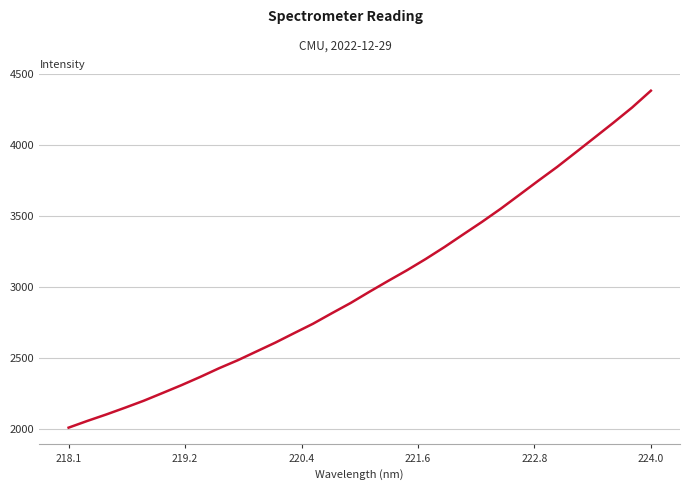

What is the maximum value shown in the chart?

4382.2